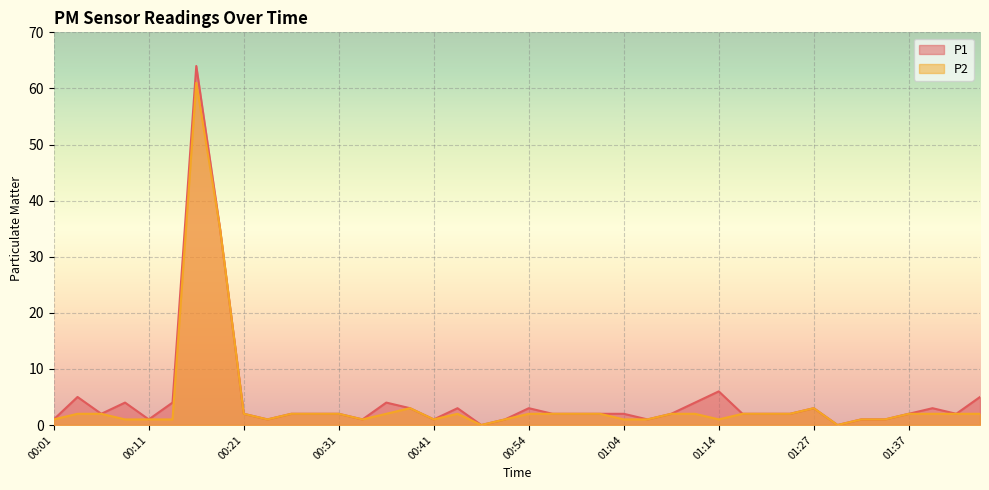

What is the value of the P1 point at the 7th from the left?

64